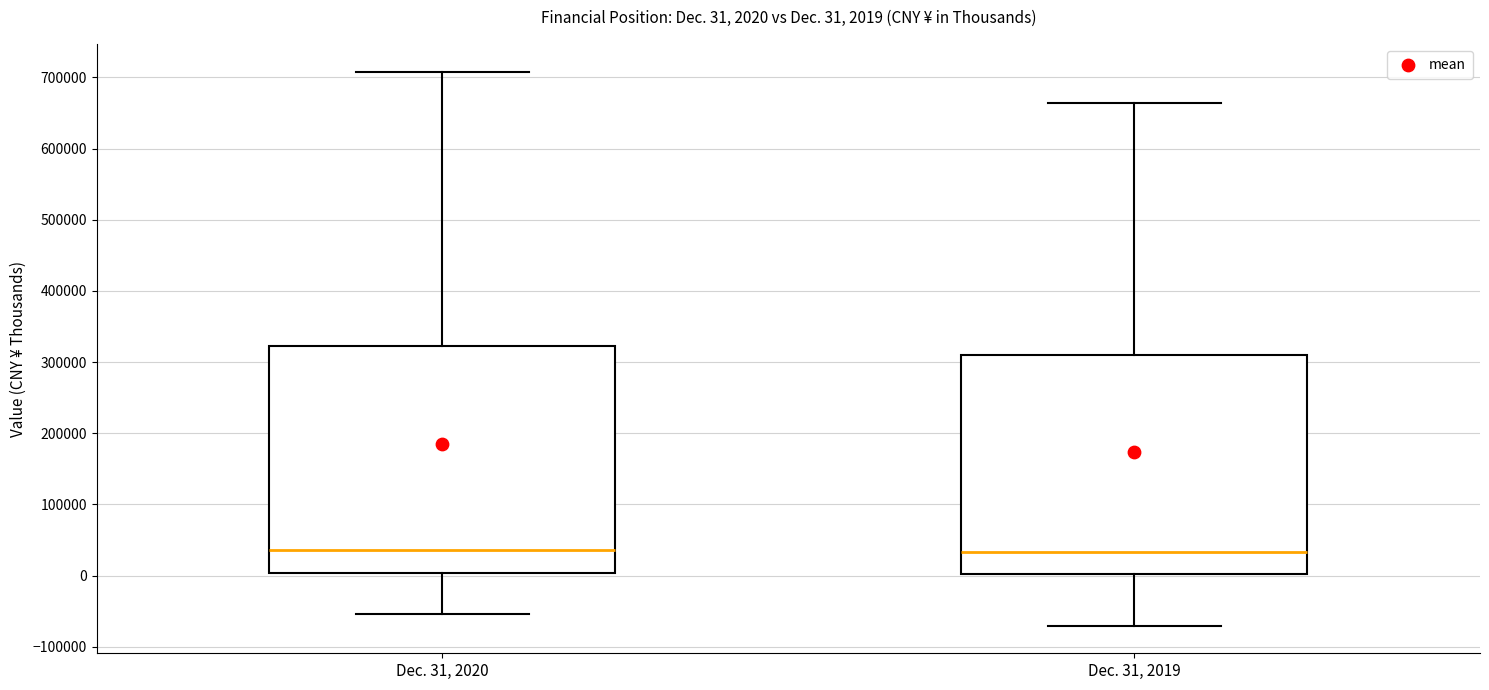

Which box is the tallest, from its lower edge to its upper edge?

Dec. 31, 2020